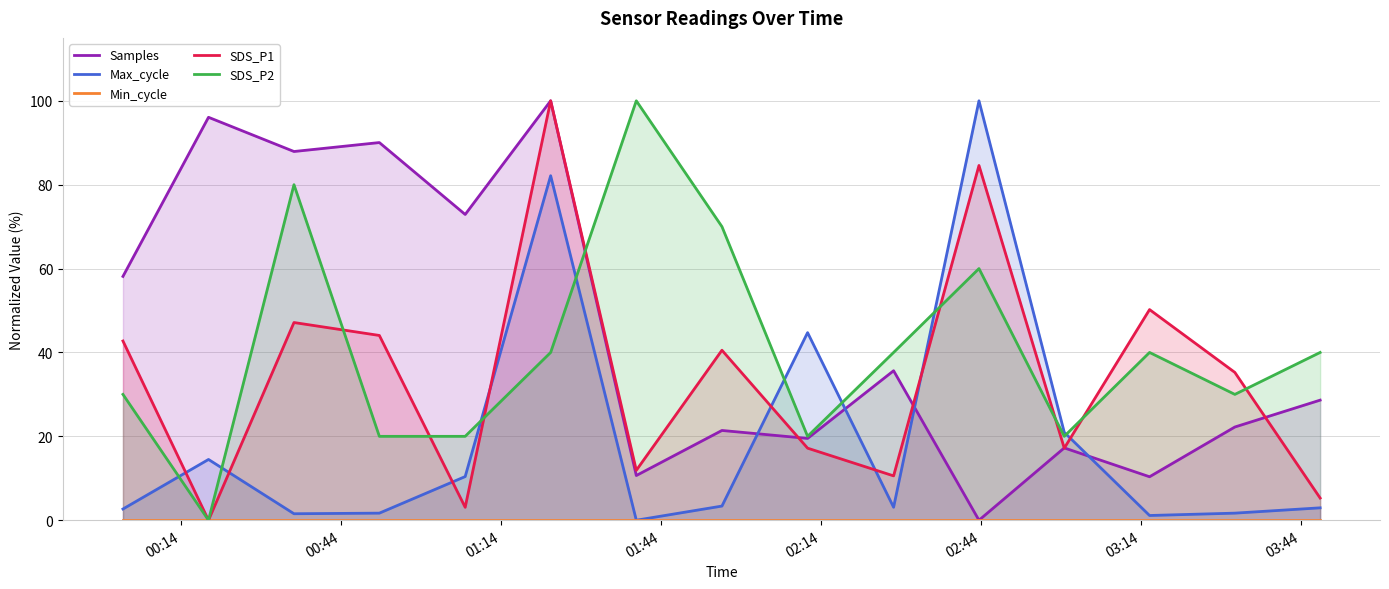

Is the value of Max_cycle at 12 greater than the value of SDS_P2 at 03:14?

No